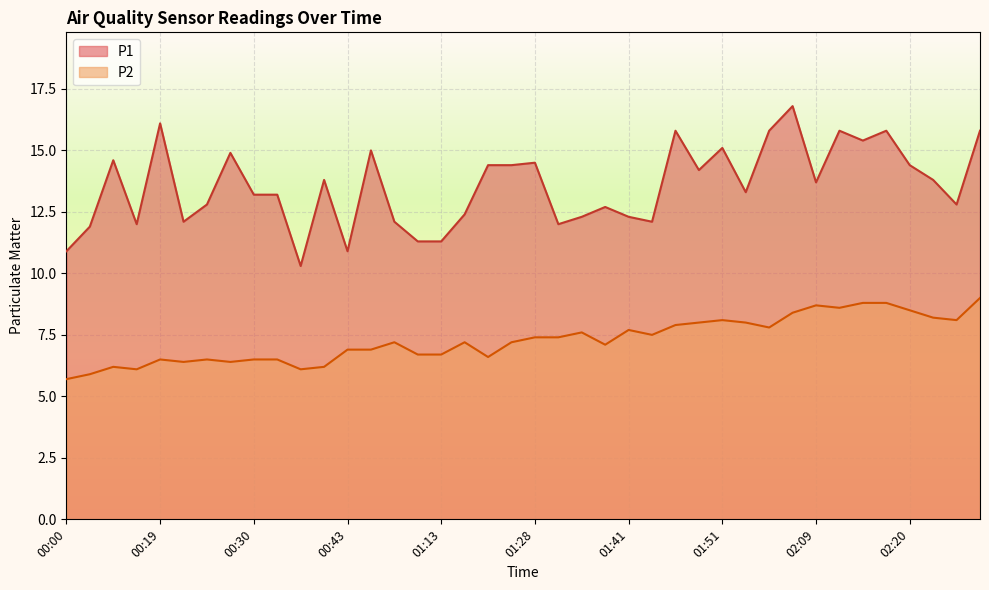

The value of P1 at 02:17 is 26.3. True or false?

False